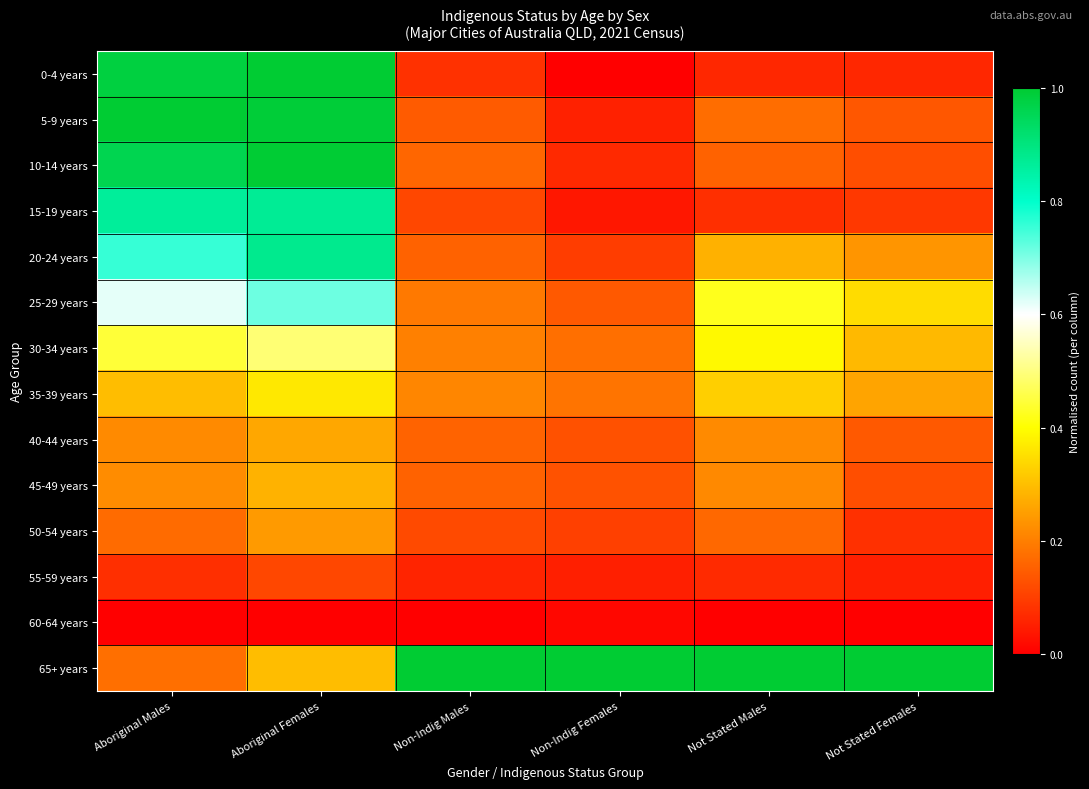

What is the difference between the highest and lowest values at Non-Indig Females?

1.0